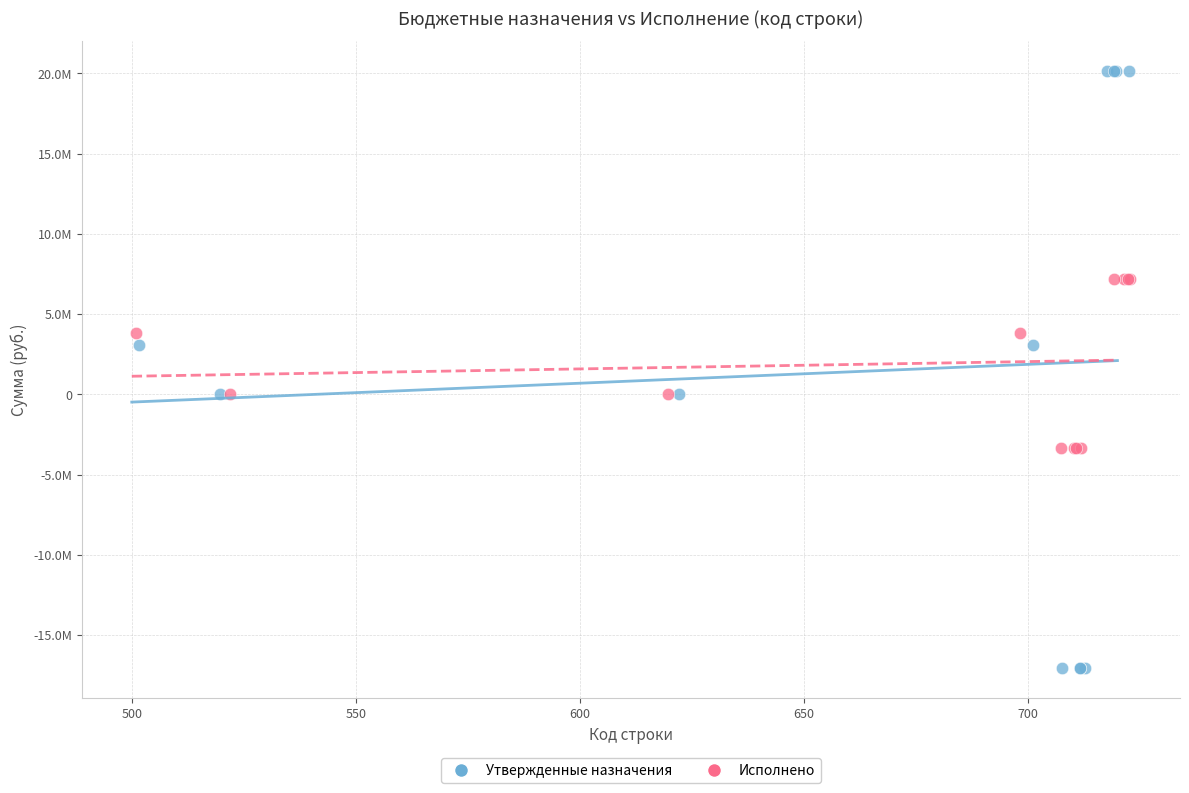

Which series reaches the minimum Y coordinate?

Утвержденные назначения